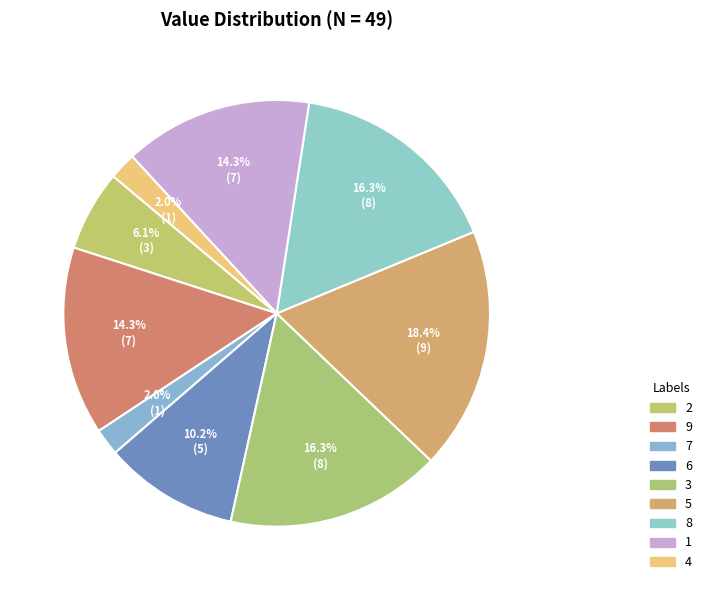

To the nearest percent, what percentage of the pie is 1?

14%